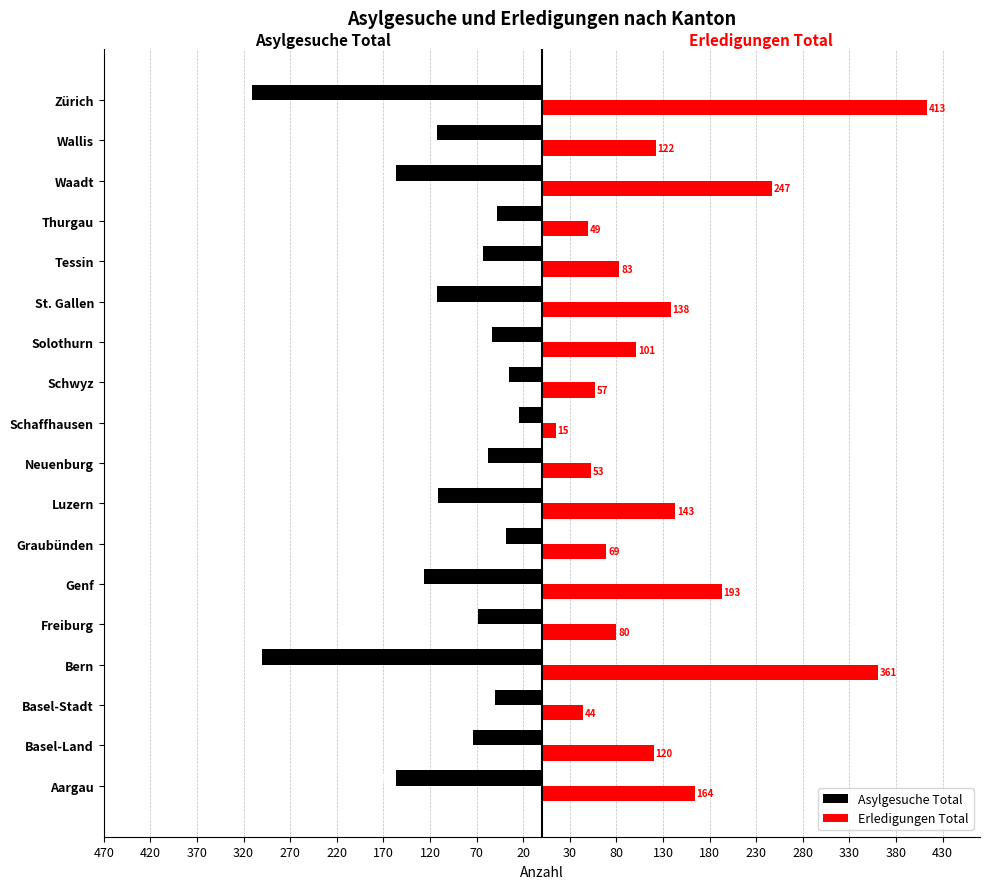

What are all the series names shown in the legend?

Asylgesuche Total, Erledigungen Total